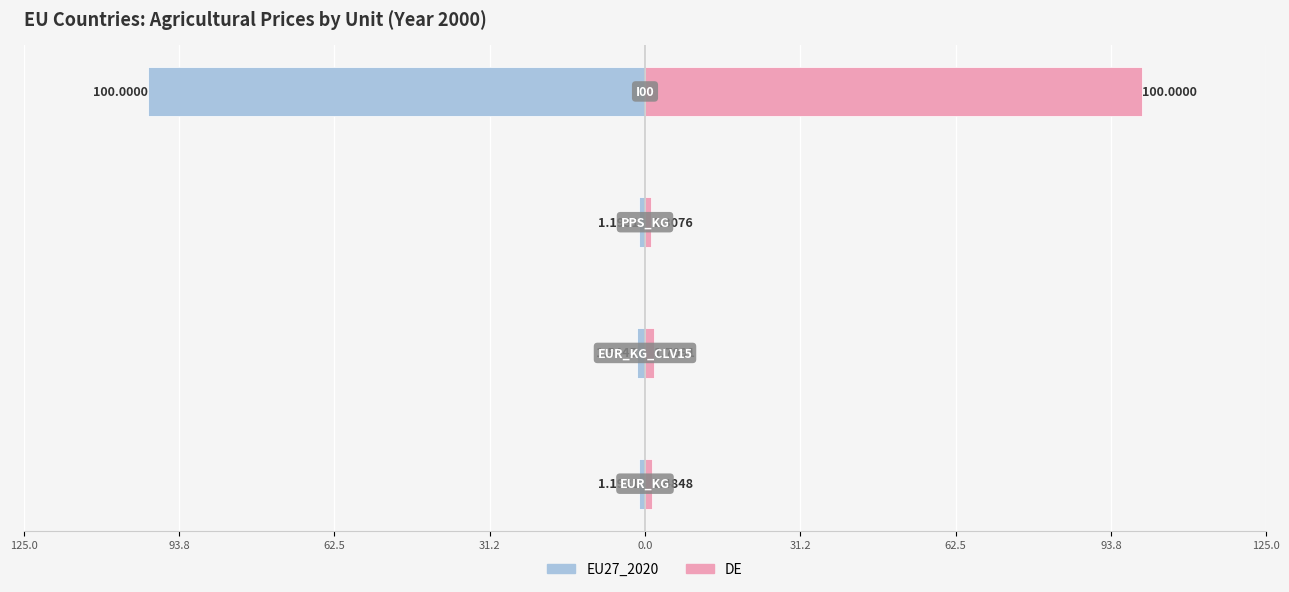

What is the sum of all EU27_2020 values?

-103.9